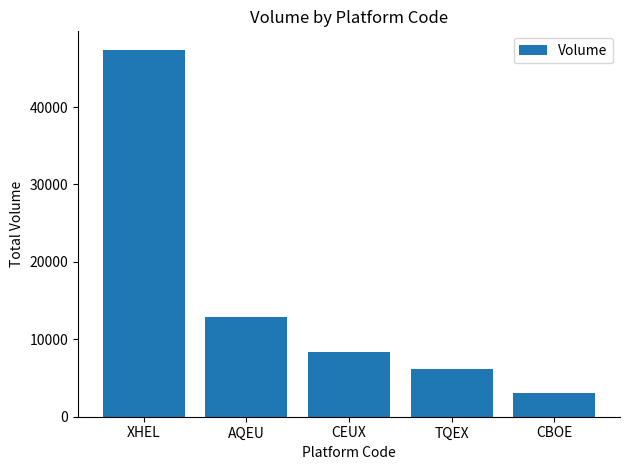

What is the difference between the values at TQEX and CEUX?

2120